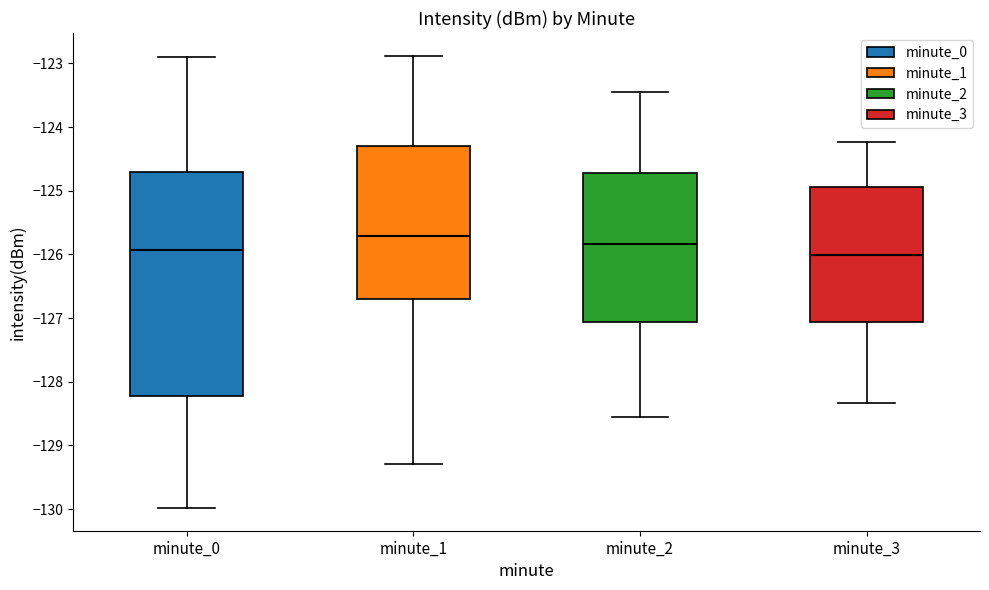

Which box is the tallest, from its lower edge to its upper edge?

minute_0